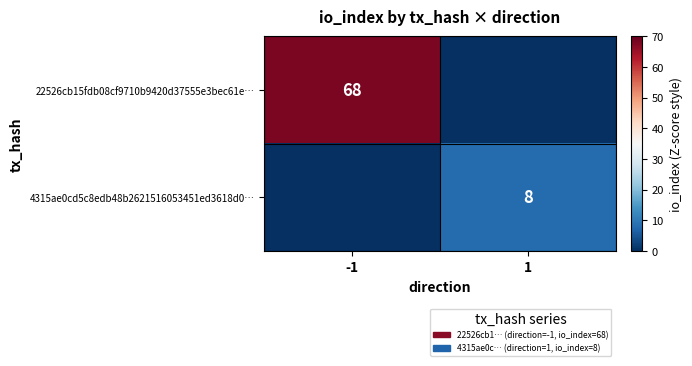

True or false: 4315ae0cd5c8edb48b2621516053451ed3618d0… has a value of 8 at 1.

True